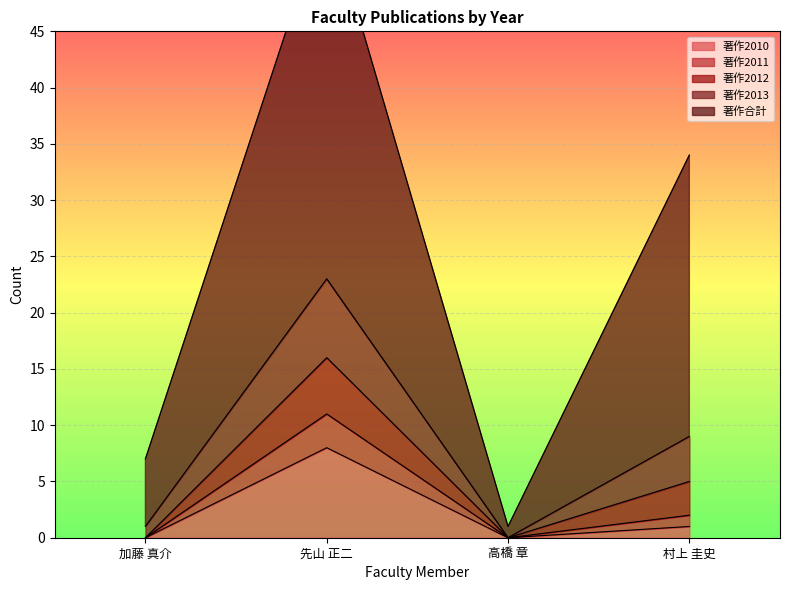

Where is the first local minimum for 著作2013?

高橋 章